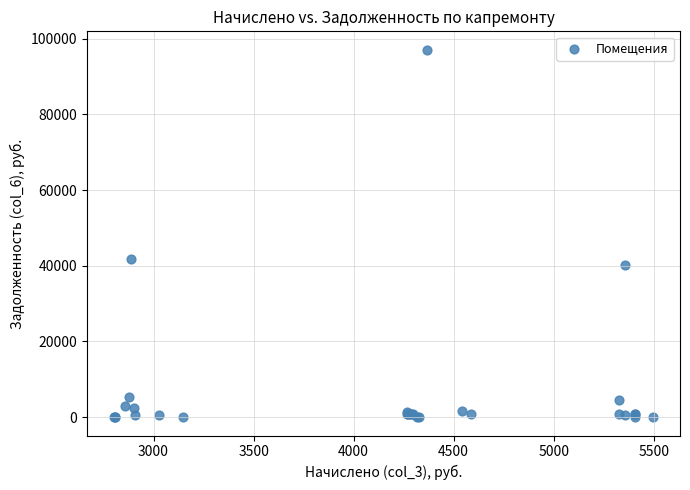

What Y value in the scatter plot is closest to 48536?

41861.5